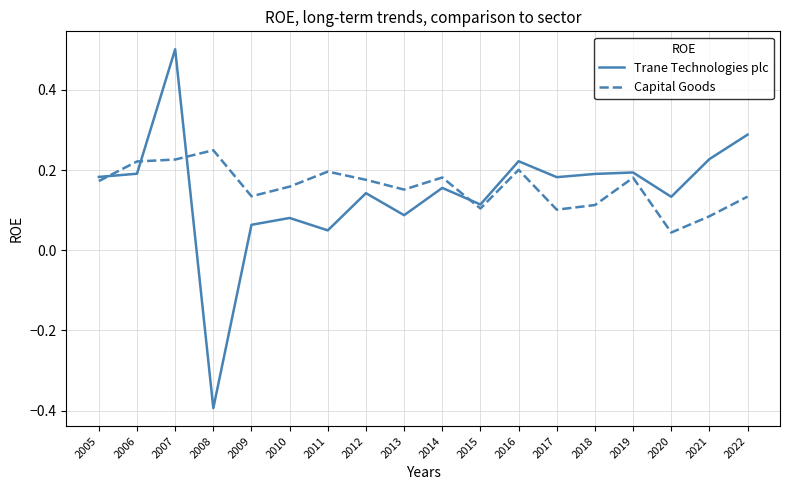

Which category has the lowest value across all series?

2008